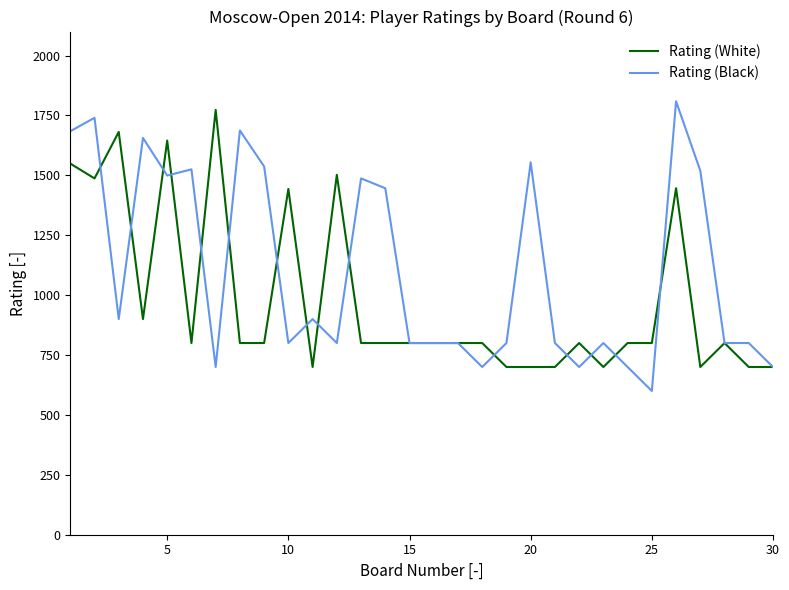

Which series has the largest total across all categories?

Rating (Black)